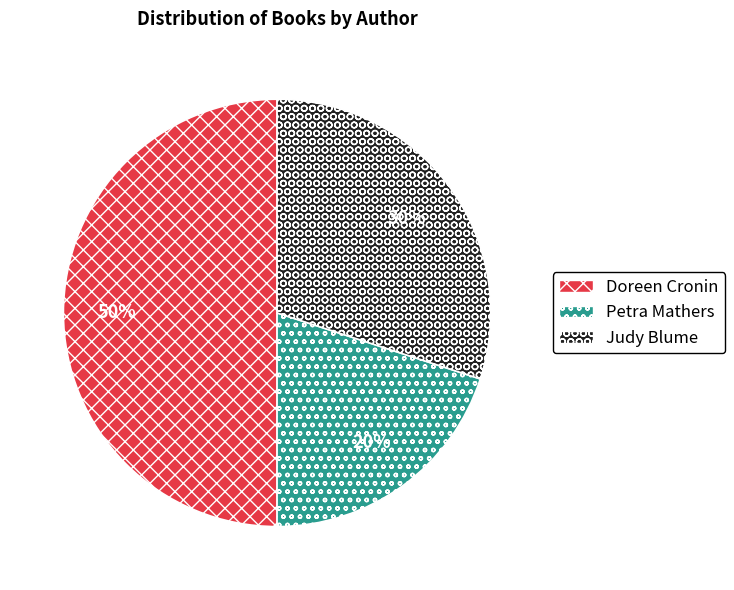

To the nearest percent, what is the difference between the largest and smallest slice percentages?

30%